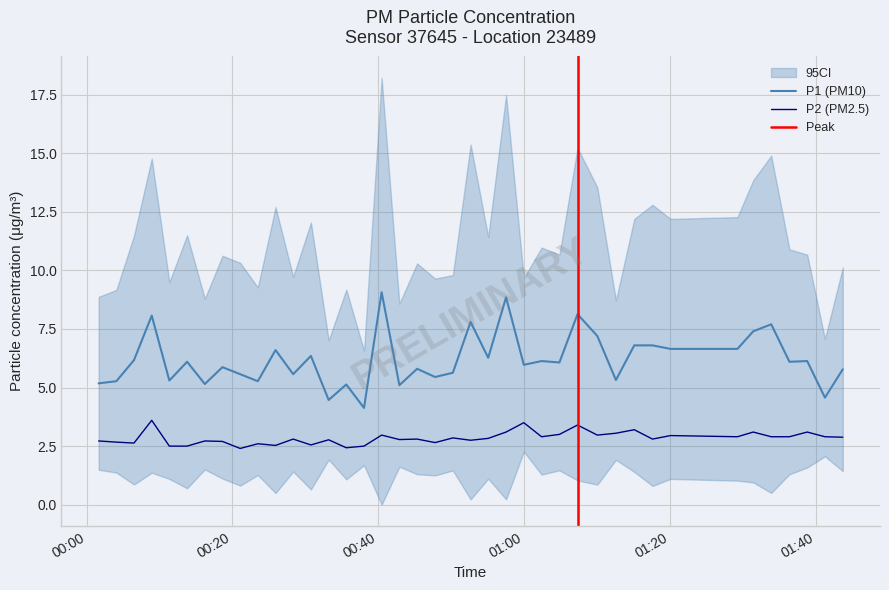

What is the lowest value of the P2 (PM2.5) series?

2.4